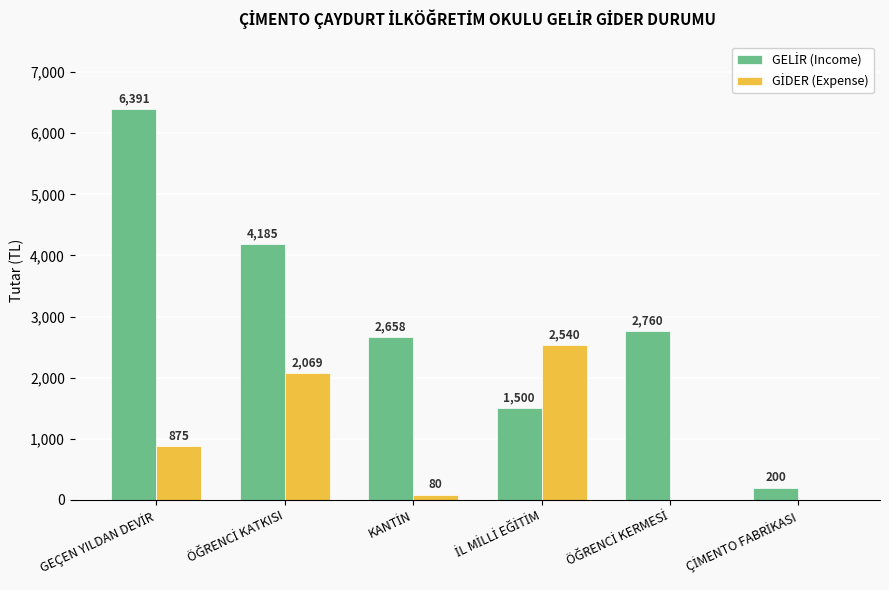

Count the number of categories in the chart.

6